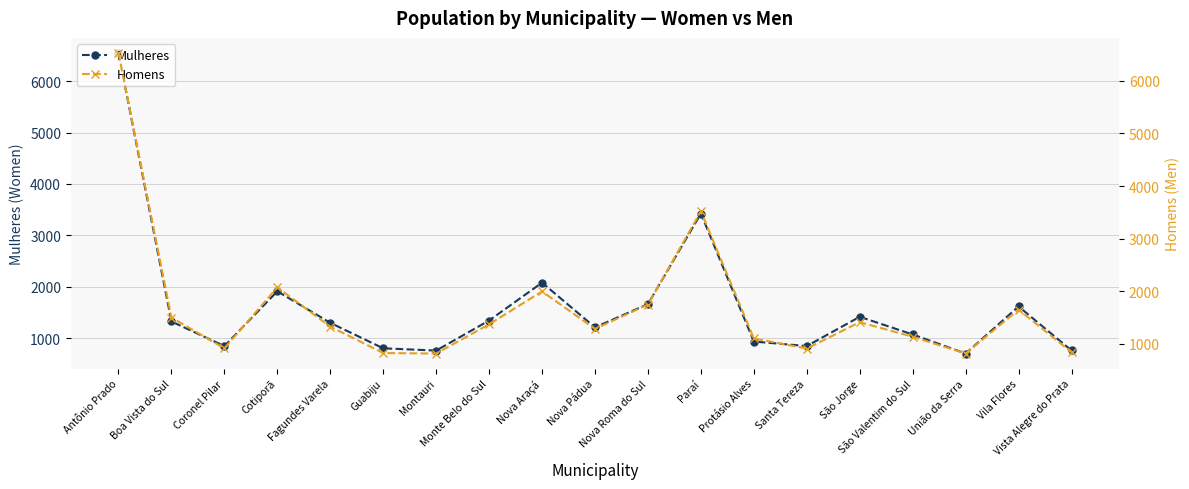

What is the minimum value for Mulheres?

705